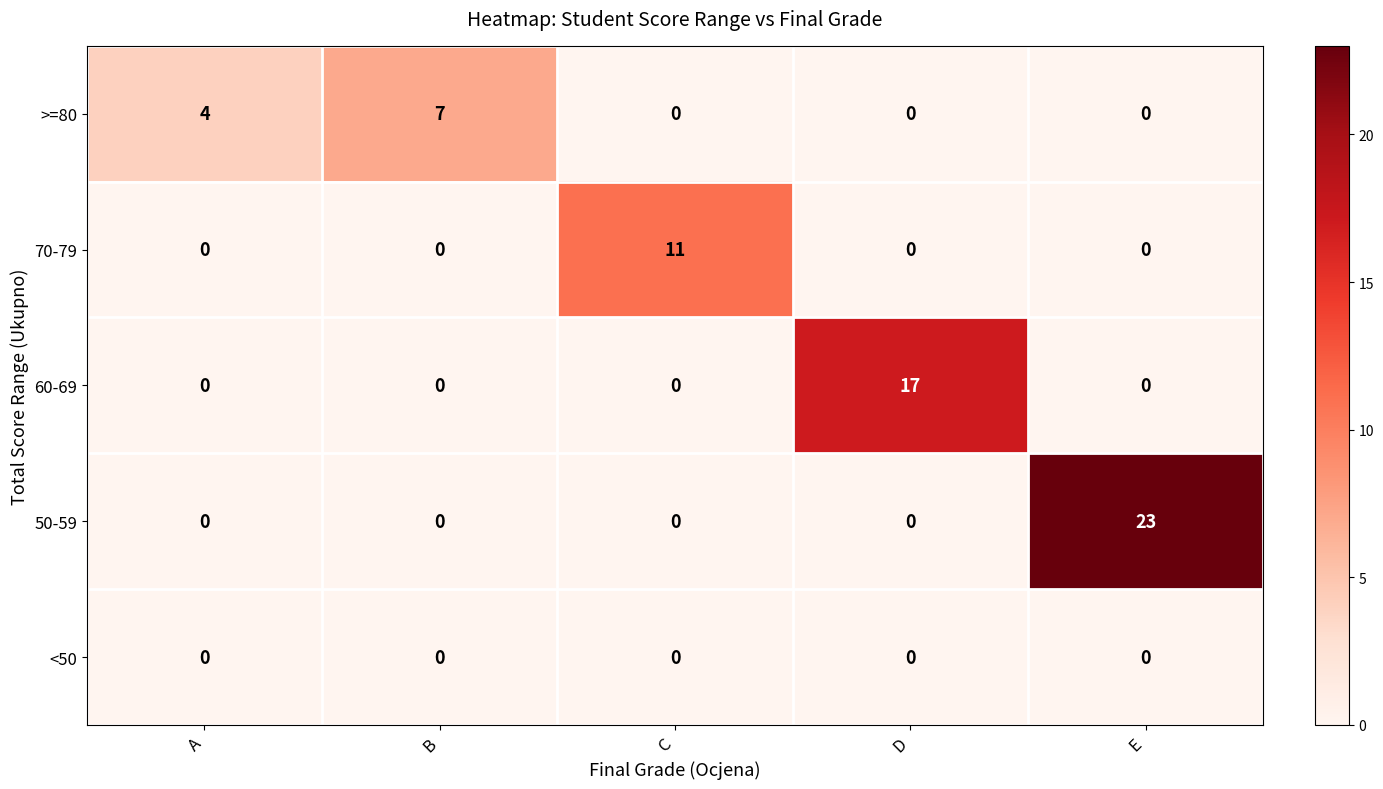

At which category is the sum across all series the highest?

E